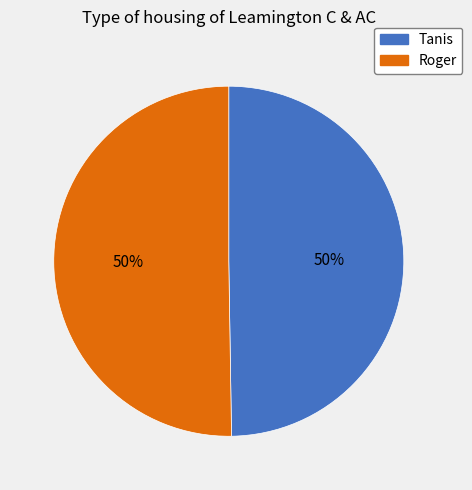

To the nearest percent, what is the average slice percentage?

50%